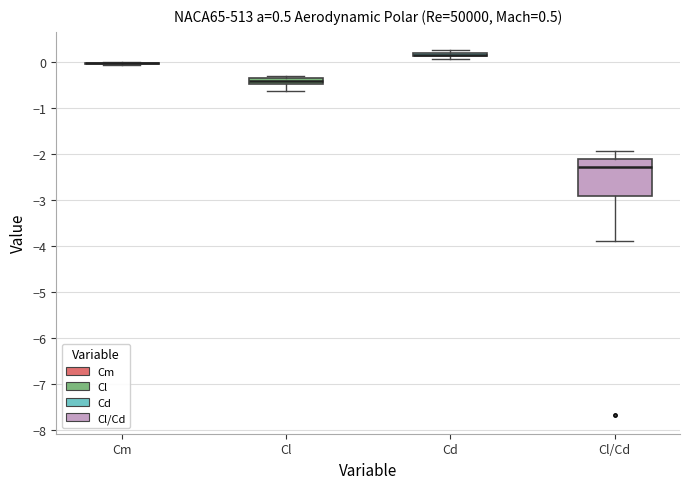

Comparing the boxes themselves (not the whiskers), which one is the tallest?

Cl/Cd